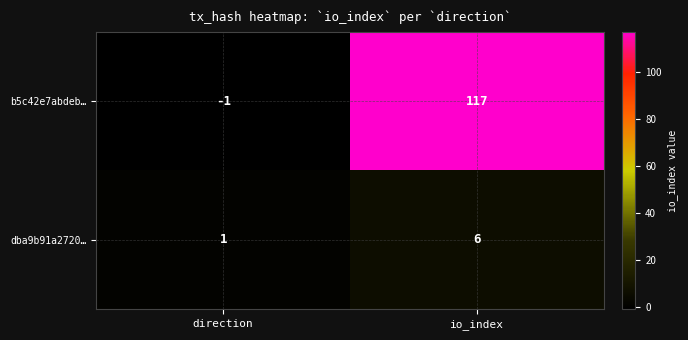

How many data points does each series have?

2